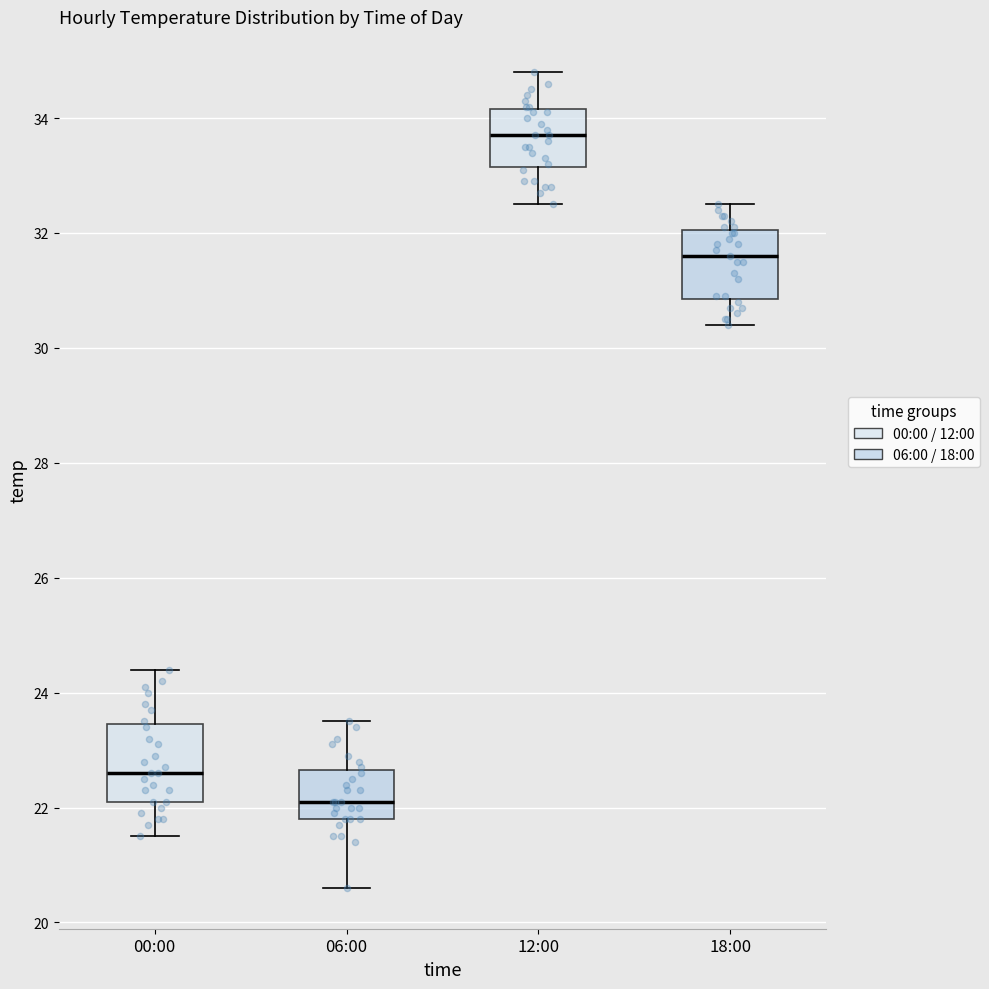

Which box's median line is the highest?

12:00